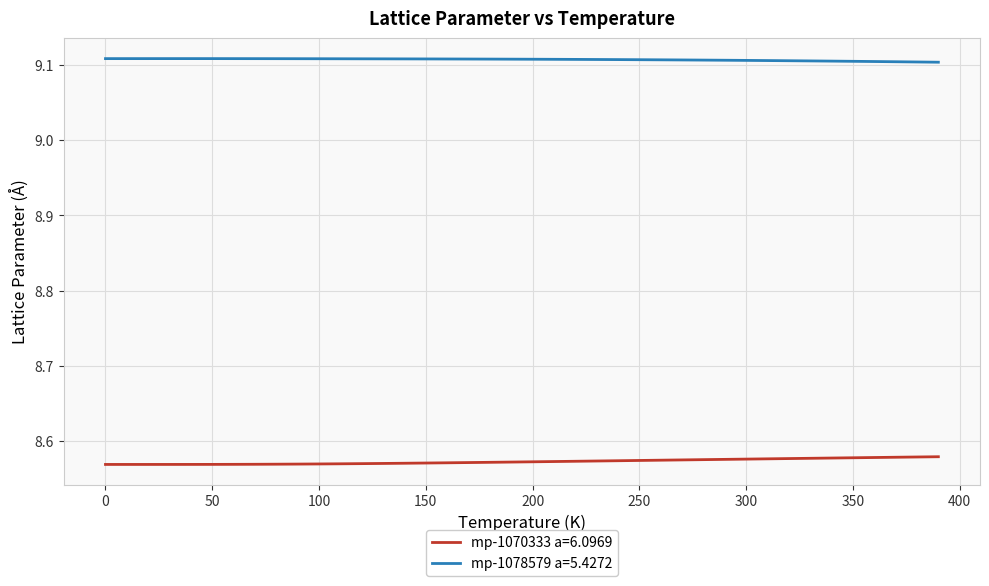

True or false: mp-1070333 a=6.0969 and mp-1078579 a=5.4272 cross at least once.

False